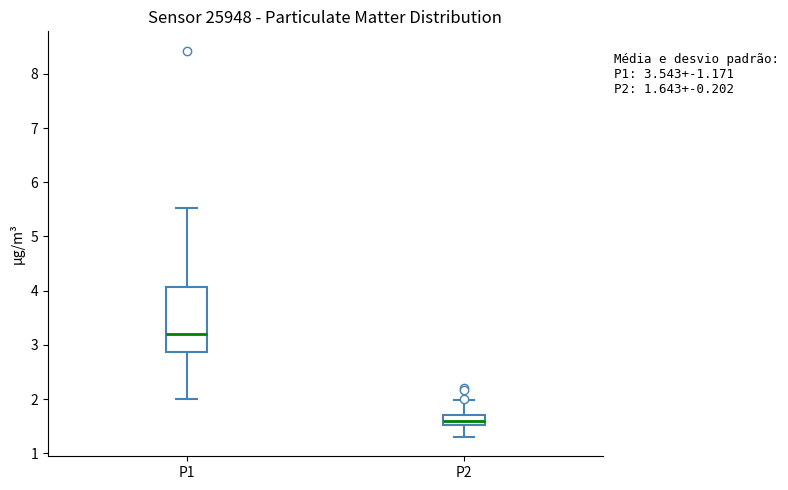

Which box is the tallest, from its lower edge to its upper edge?

P1